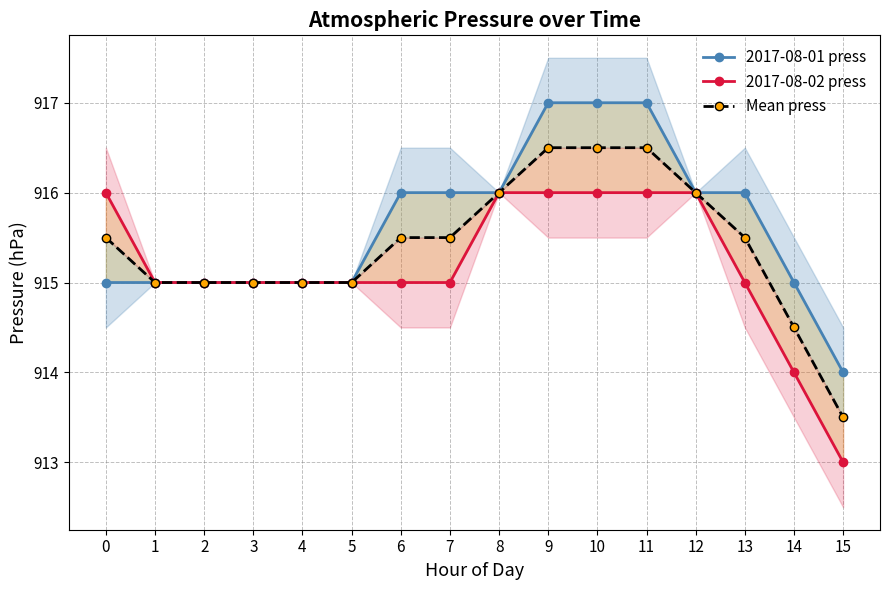

At which label is Mean press closest to 915?

1